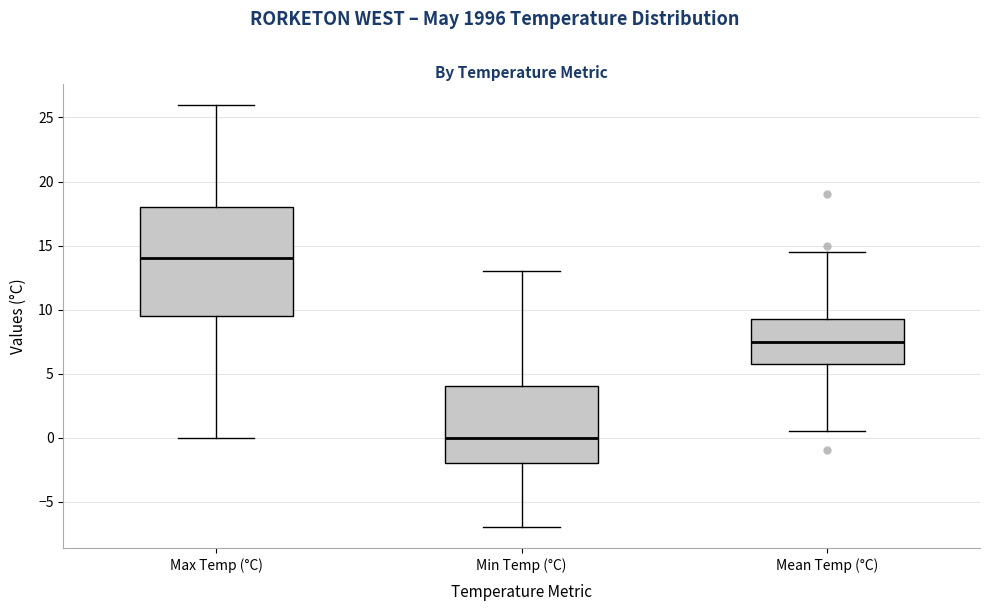

Reading left to right, transcribe this box plot: for each box, give where its median line is, the range the box spans, and where its two whiskers end, as read against the y-axis. The values are not printed on the chart, so give them approximately, as read against the axis.

Max Temp (°C): median 14.0, box 9.5 to 18.0, whiskers 0.0 to 26.0
Min Temp (°C): median 0.0, box -2.0 to 4.0, whiskers -7.0 to 13.0
Mean Temp (°C): median 7.5, box 6.0 to 9.5, whiskers 0.5 to 14.5